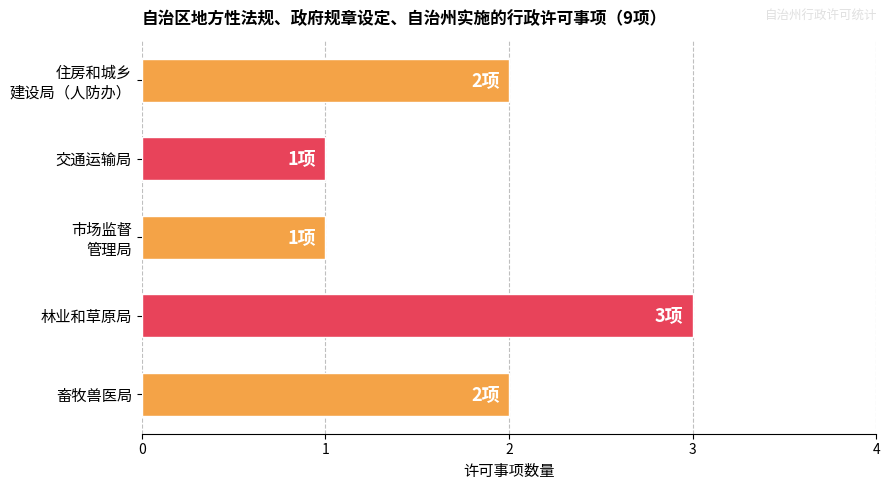

How many categories are shown in the chart?

5